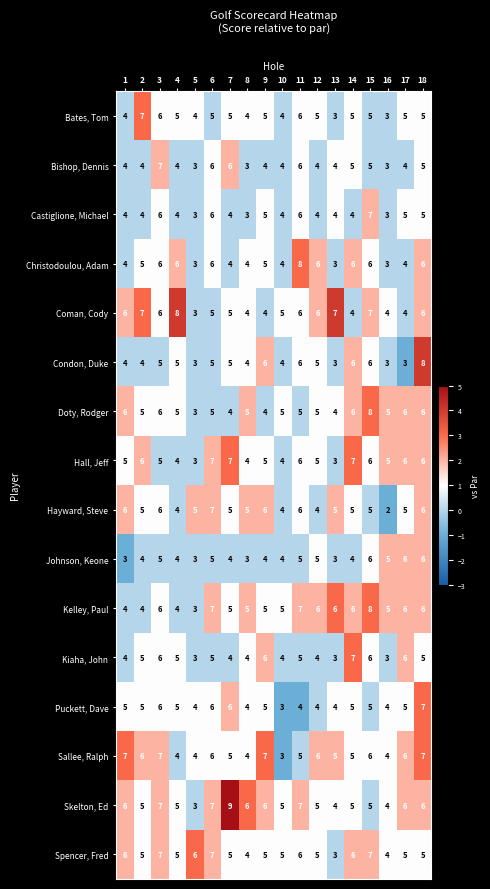

At which category is the sum across all series the highest?

15